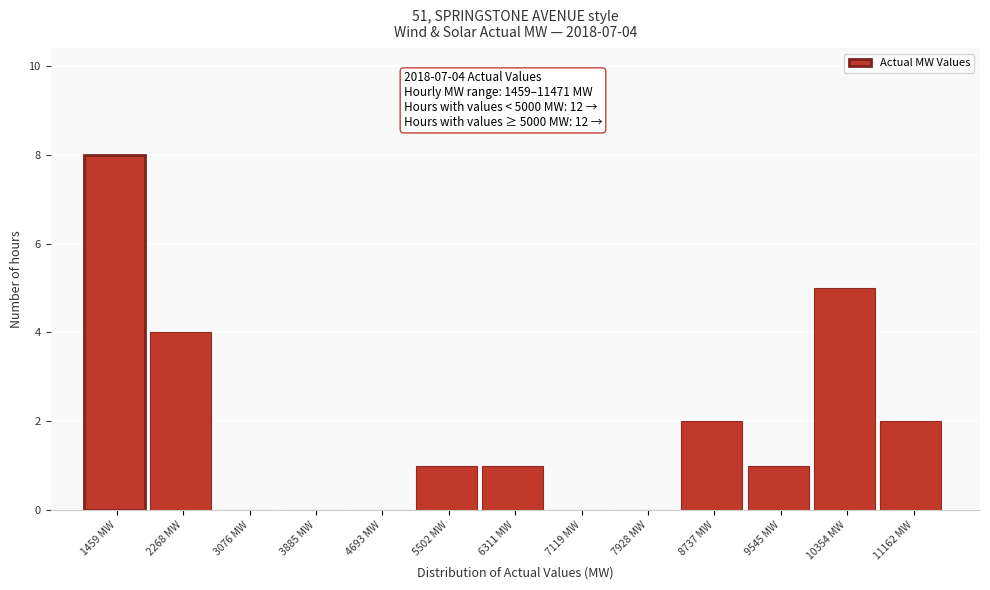

Reading left to right, what are all the values shown in this chart?

1459 MW=8	2268 MW=4	3076 MW=0	3885 MW=0	4693 MW=0	5502 MW=1	6311 MW=1	7119 MW=0	7928 MW=0	8737 MW=2	9545 MW=1	10354 MW=5	11162 MW=2